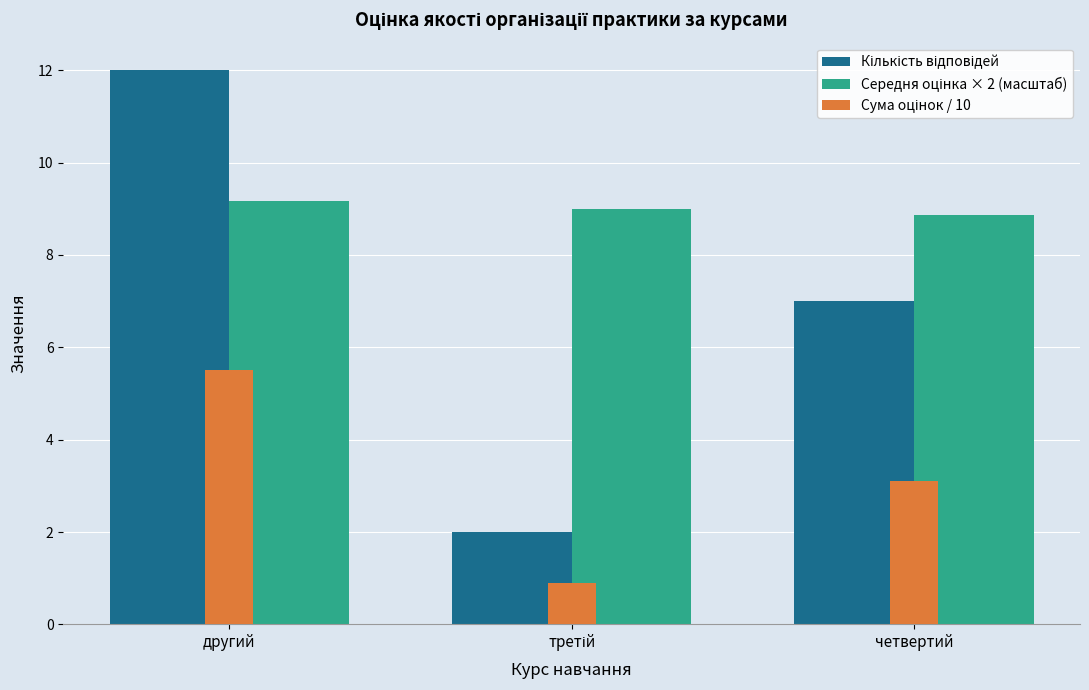

What is the label of the 3rd bar from the left?

четвертий